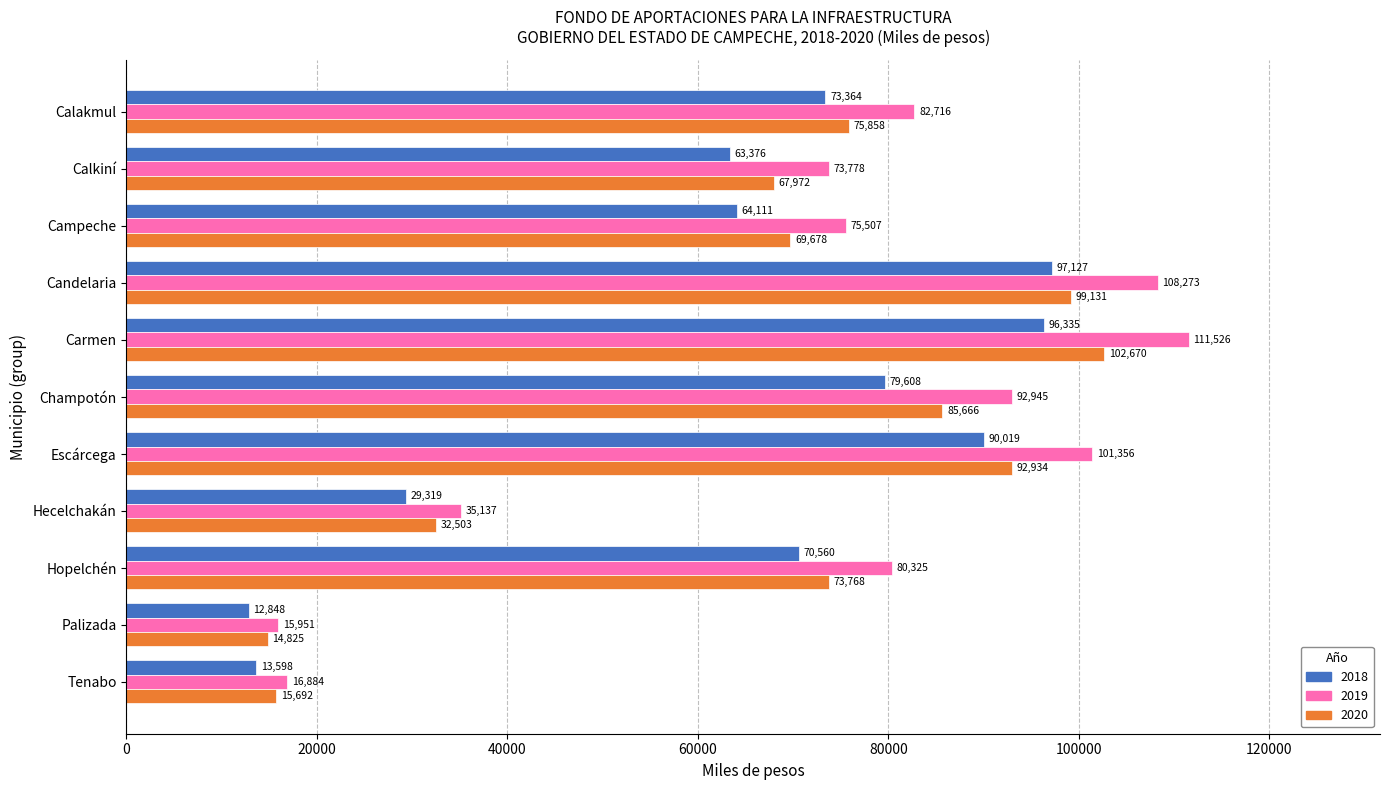

Between Calakmul and Hecelchakán, which series saw the biggest shift?

2019